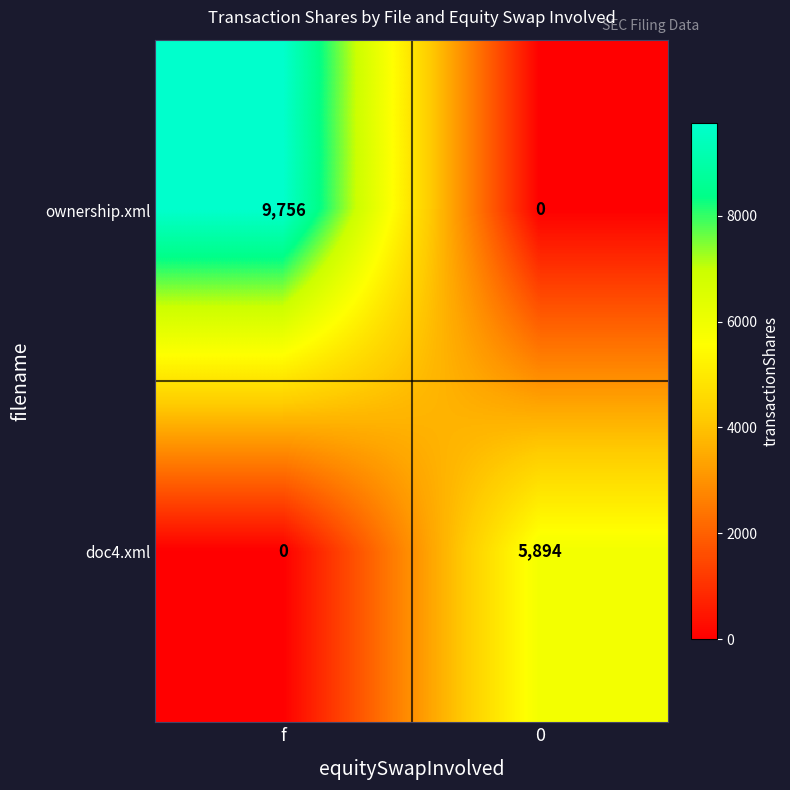

At 0, list the series in order from largest to smallest.

doc4.xml, ownership.xml